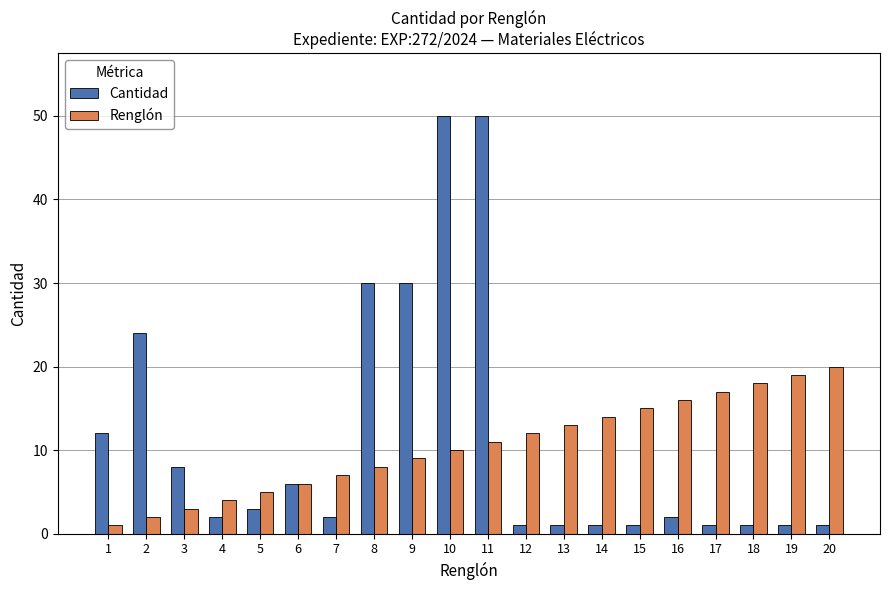

What is the spread (max minus min) of values at 1?

11